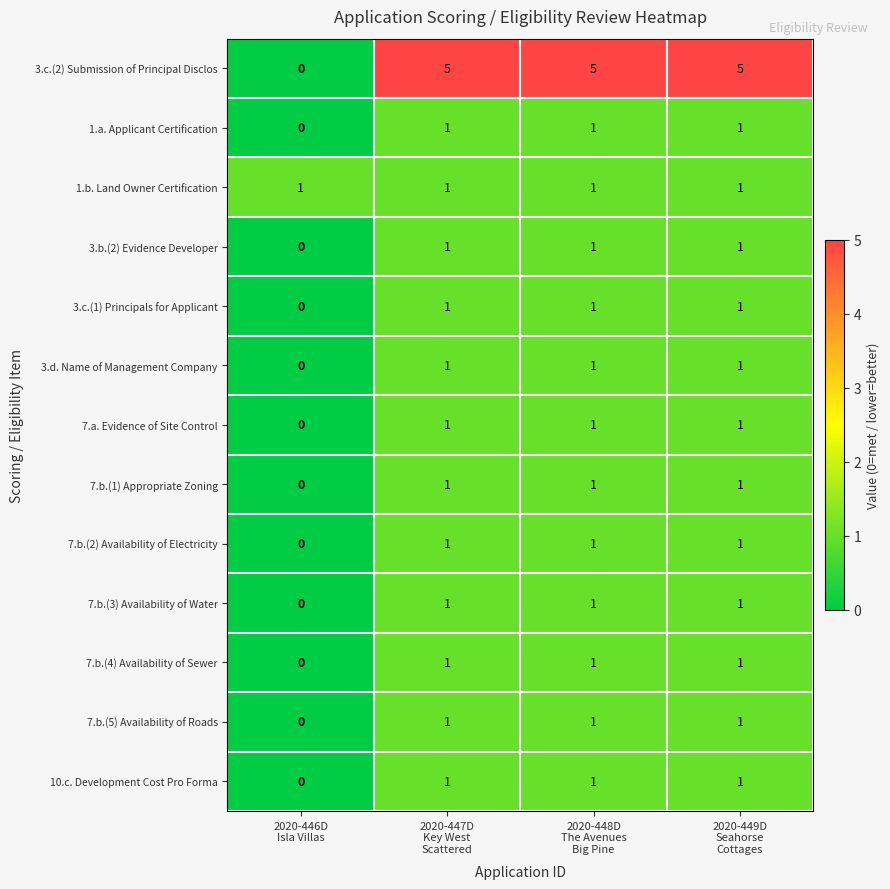

Which series has the largest total across all categories?

3.c.(2) Submission of Principal Disclos